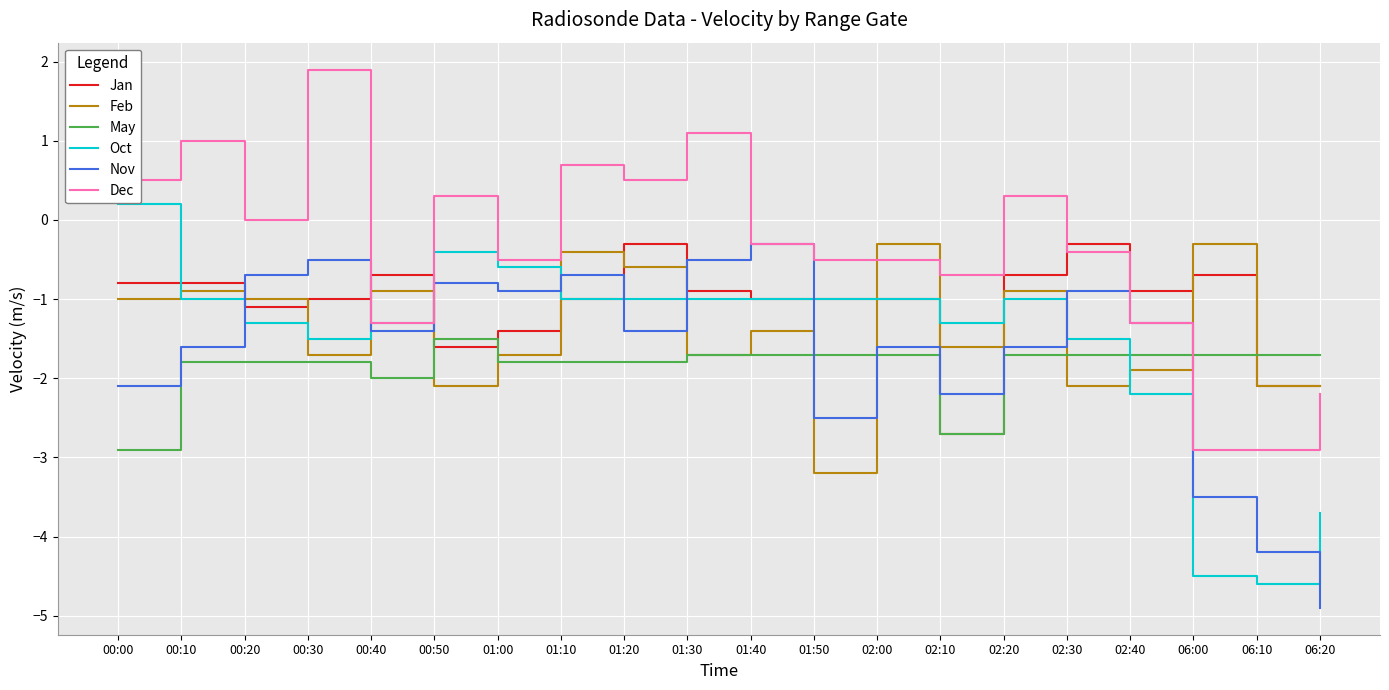

Which label corresponds to the largest value in the chart?

00:30